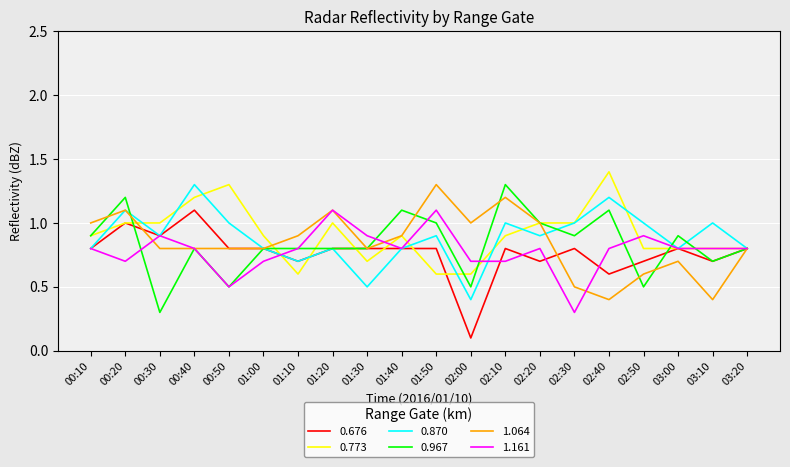

Which series changed the most between 02:10 and 03:00?

1.064